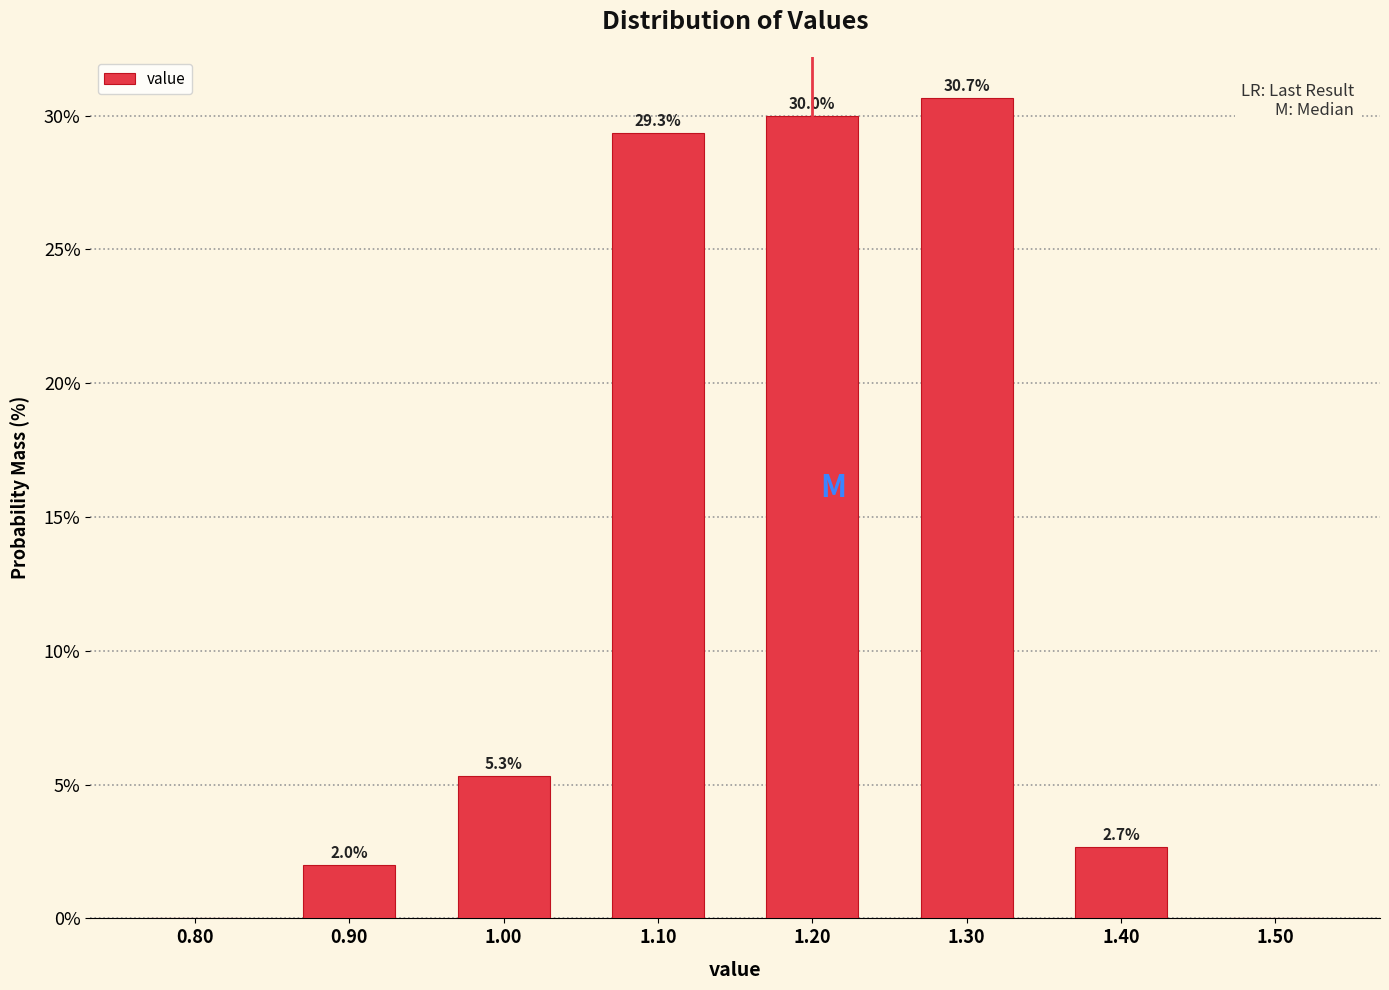

Which range on the x-axis has the tallest bar?

1.25 to 1.35